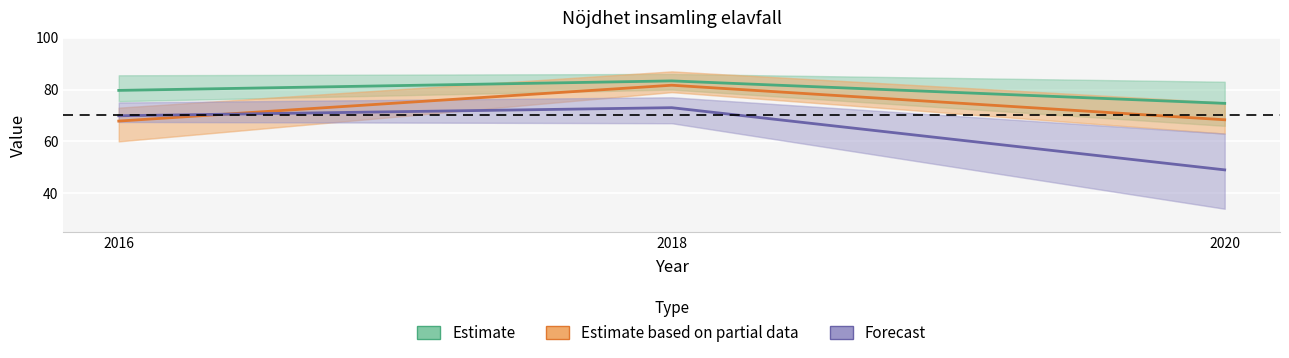

Rank the categories by Estimate based on partial data value from lowest to highest.

2016, 2020, 2018